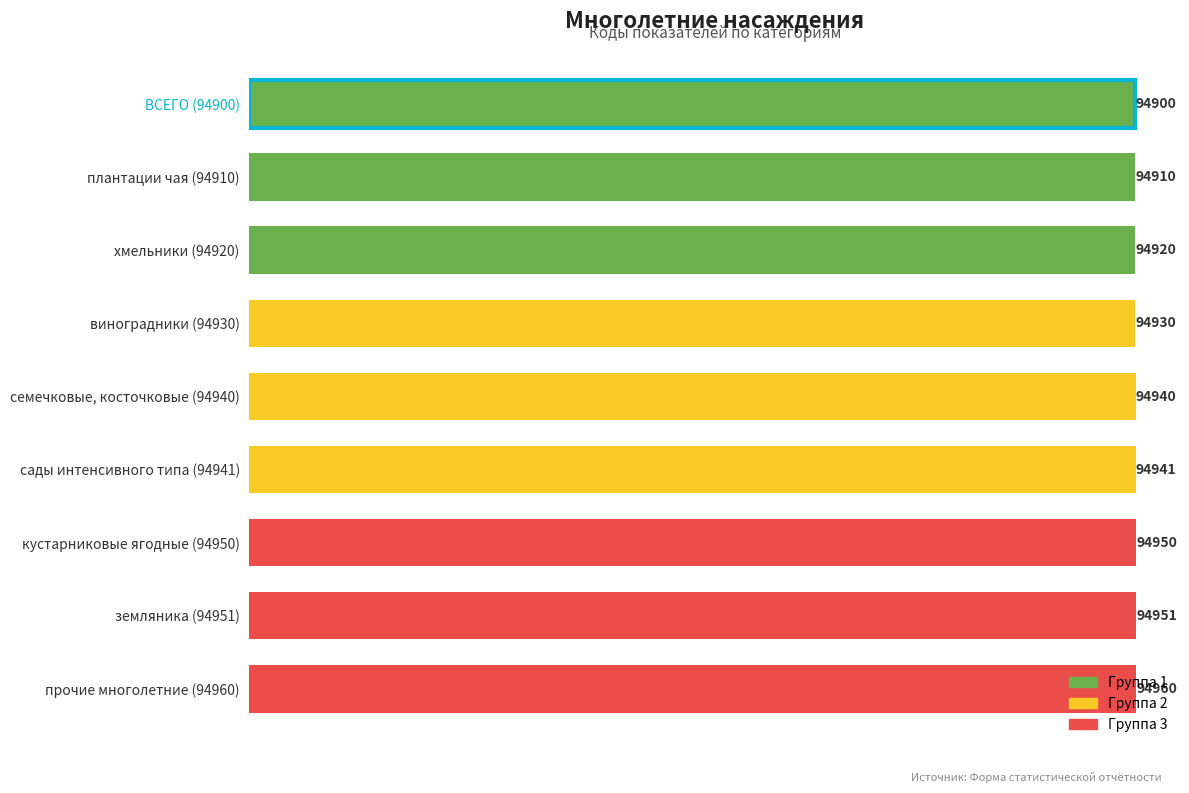

What value does the data have at хмельники (94920), to the nearest 5?

94920